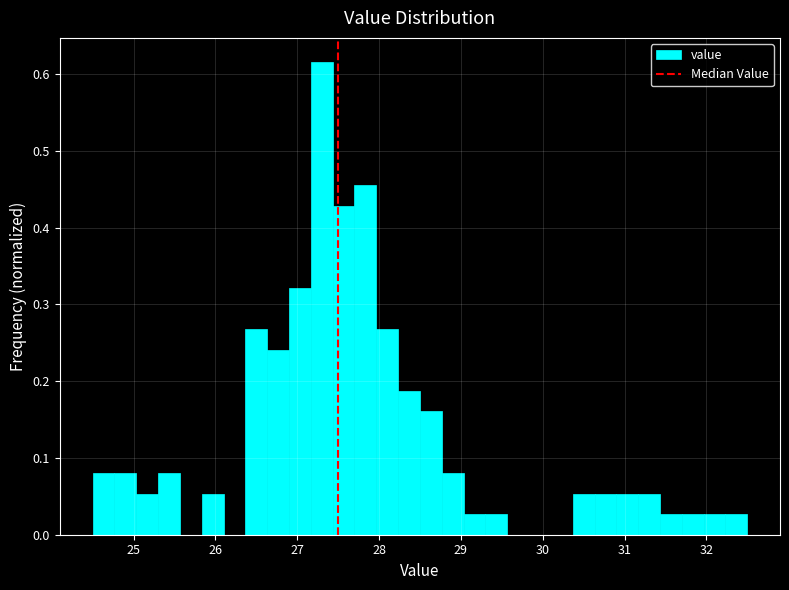

Around what value on the x-axis is the tallest bar? Give the approximate position of its centre, as read against the axis.

27.3